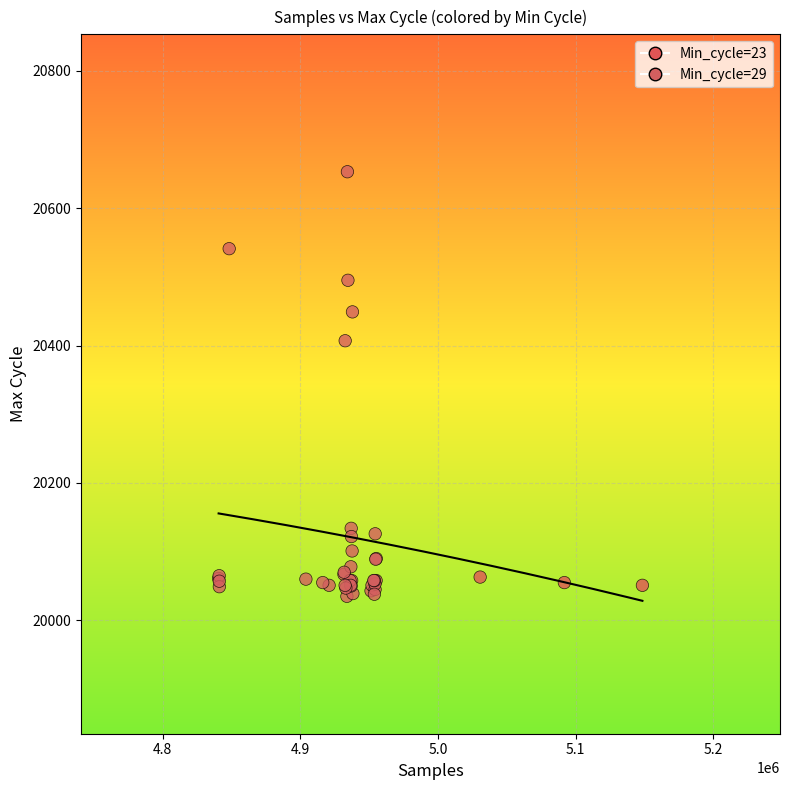

What Y value in the scatter plot is closest to 20344?

20407